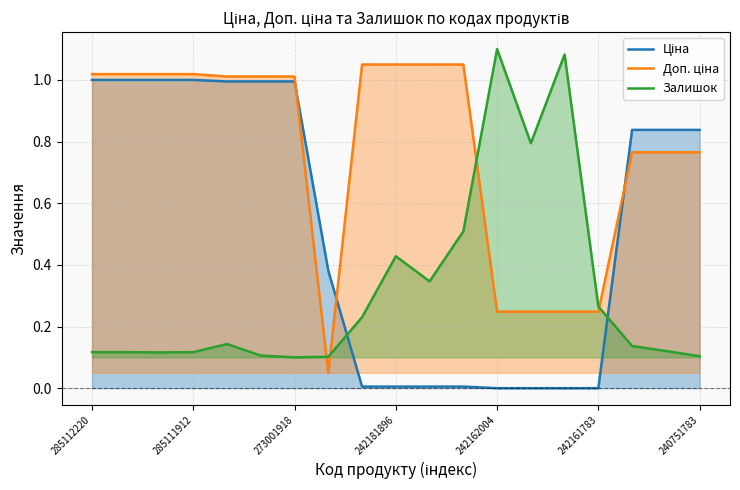

Rank the series by their average value, from highest to lowest.

Доп. ціна, Ціна, Залишок